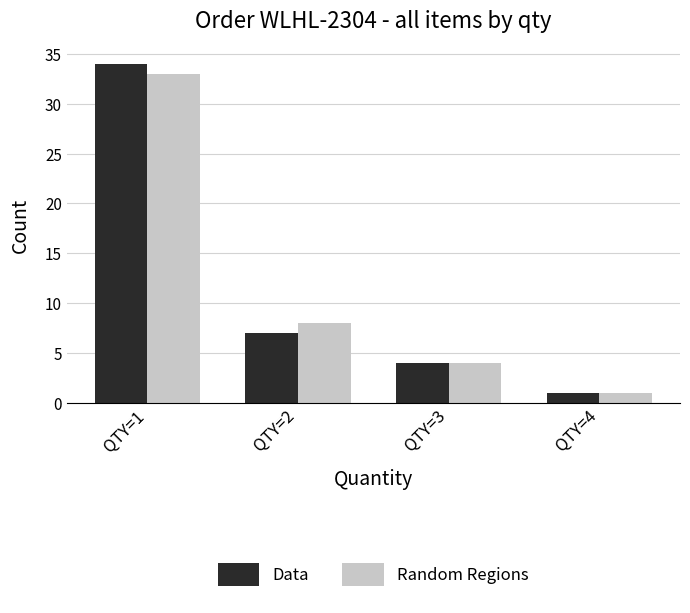

Which category has the highest value in the Data series?

QTY=1